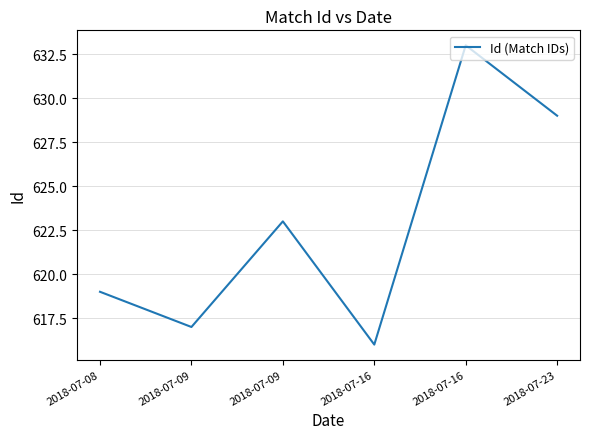

List the labels in order of value, smallest first.

2018-07-16, 2018-07-09, 2018-07-08, 2018-07-09, 2018-07-23, 2018-07-16